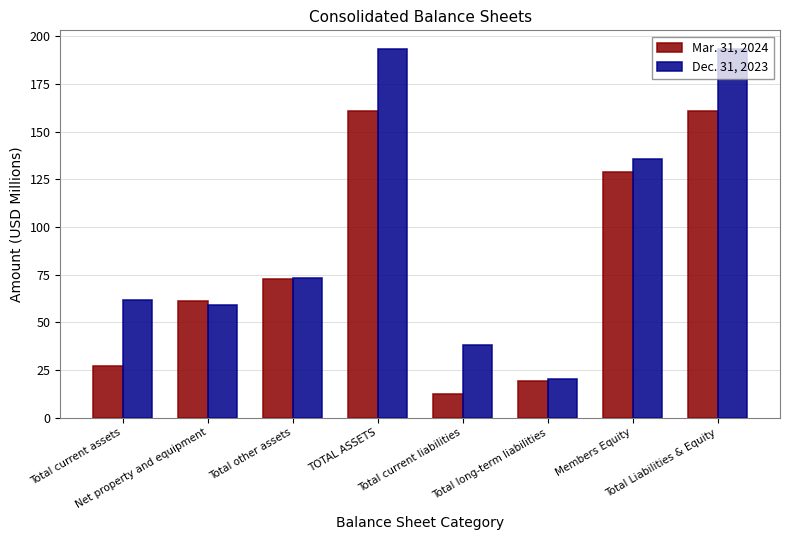

What is the sum of all Mar. 31, 2024 values?

642.6